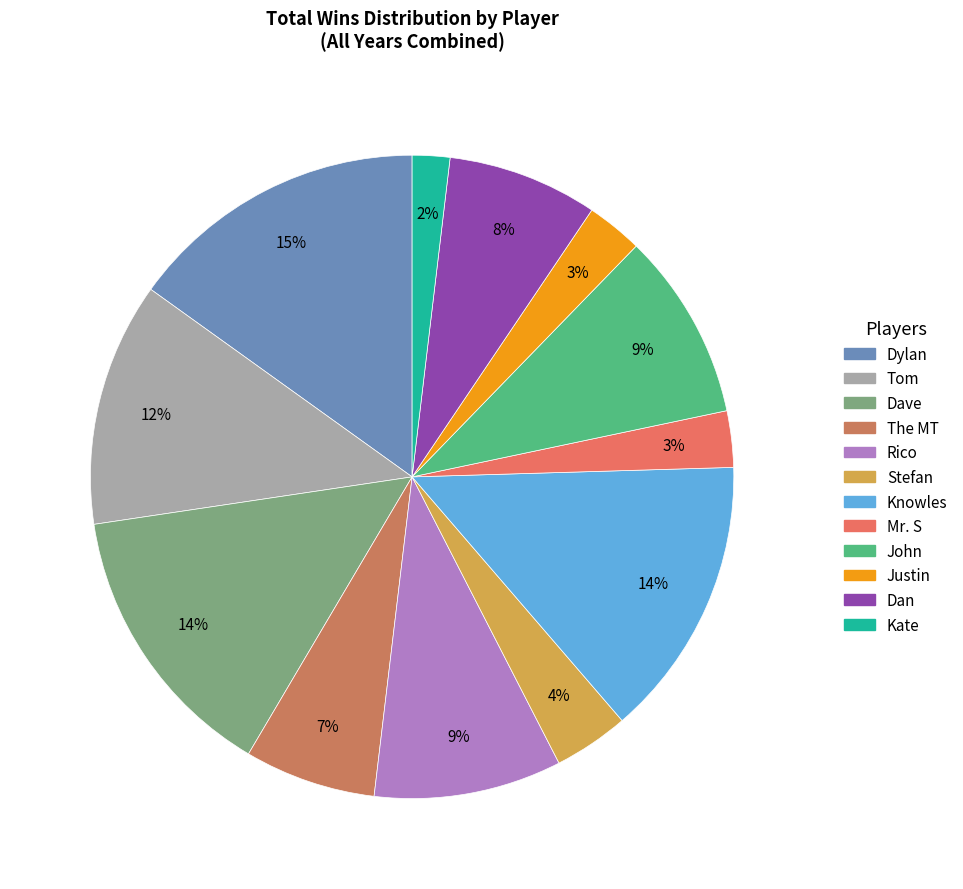

Approximately how many times larger is the value at Dan compared to The MT?

1.1